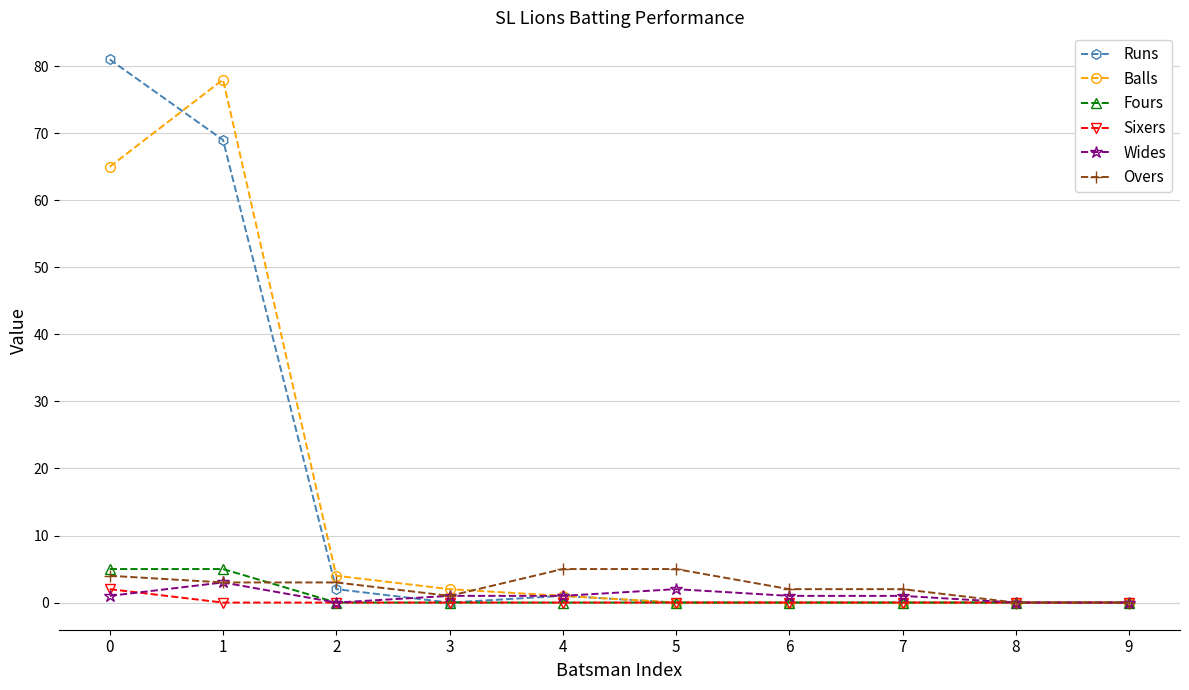

The value of Wides at 1 is 3. True or false?

True